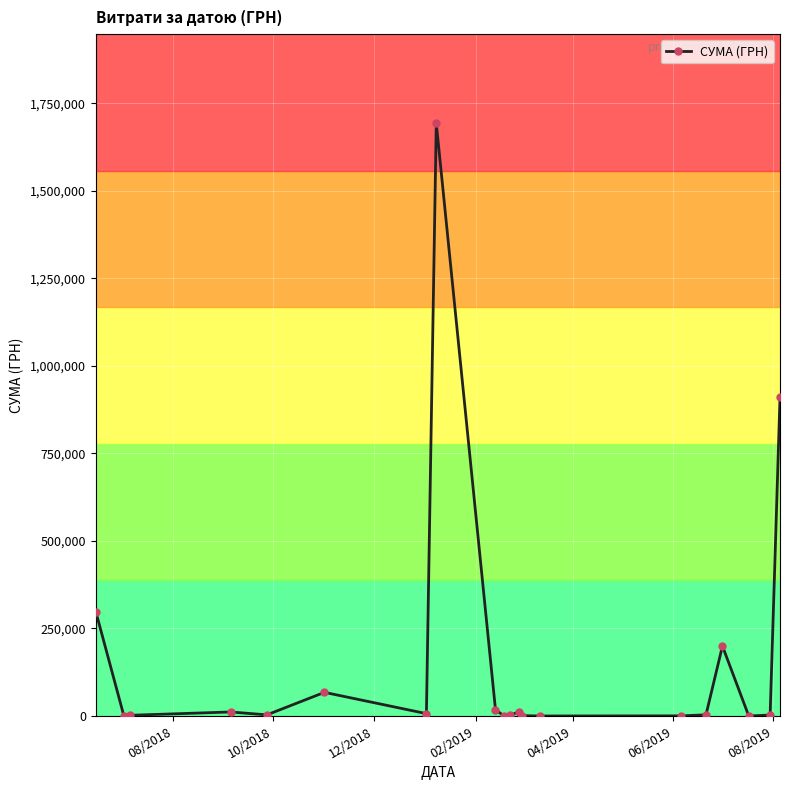

True or false: the data has more than 1 interior local peaks.

True